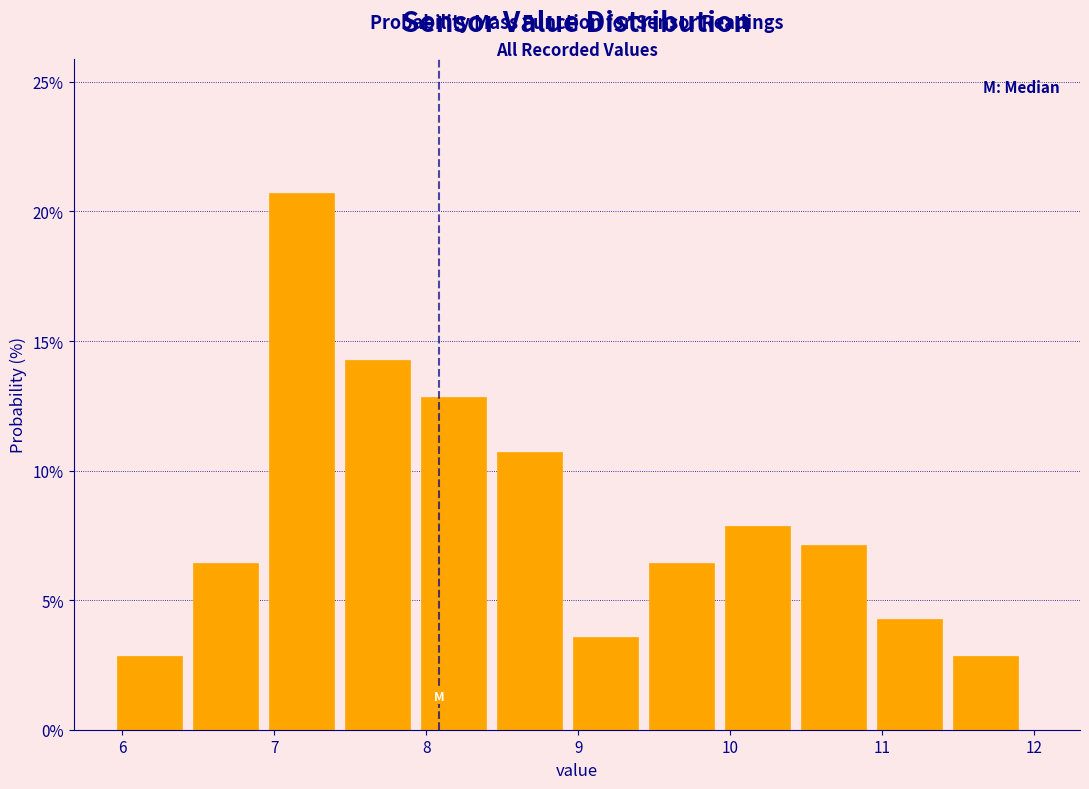

Reading left to right, list every bar in this chart as the range it spans on the x-axis followed by its height. Neither the bar edges nor the heights are printed on the chart, so give them approximately, as read against the axes.

5.93 to 6.43: 3.0
6.43 to 6.93: 6.5
6.93 to 7.43: 20.5
7.43 to 7.93: 14.5
7.93 to 8.43: 13.0
8.43 to 8.93: 10.5
8.93 to 9.43: 3.5
9.43 to 9.93: 6.5
9.93 to 10.43: 8.0
10.43 to 10.93: 7.0
10.93 to 11.43: 4.5
11.43 to 11.93: 3.0